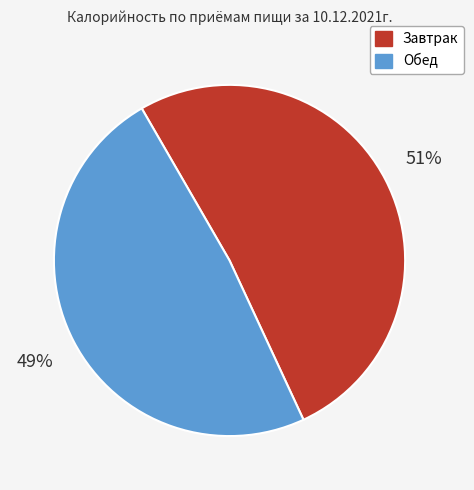

Is there a majority slice in this chart?

Yes